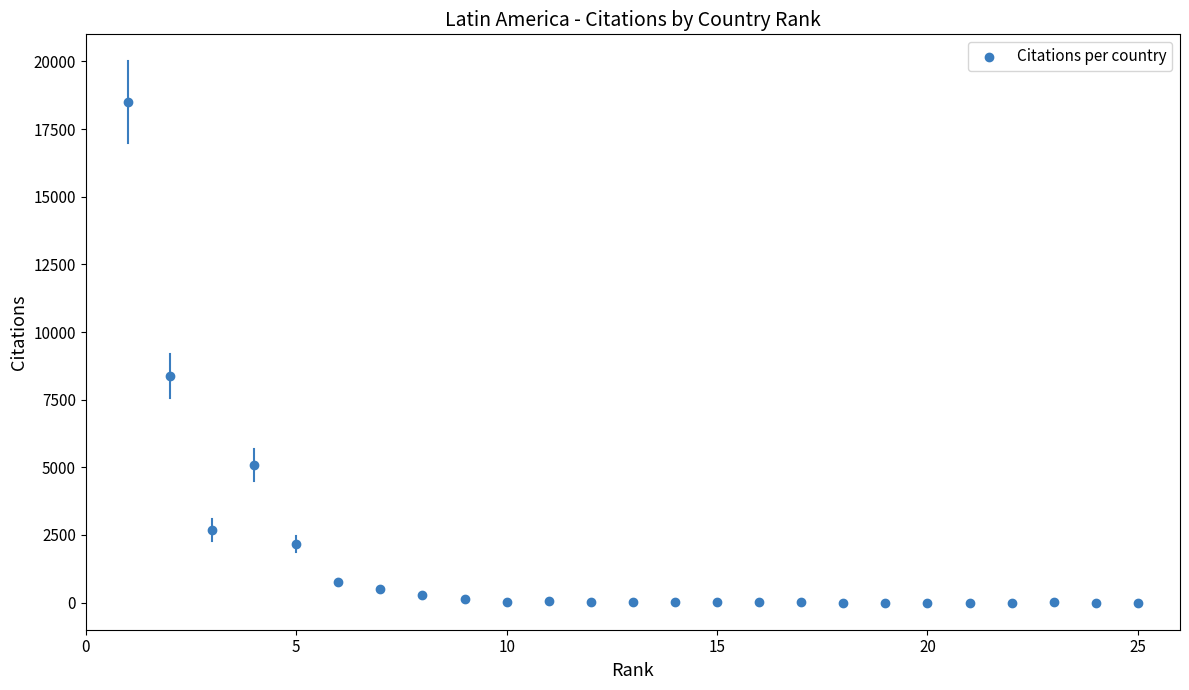

What is the range of Y values (max minus min)?

18502